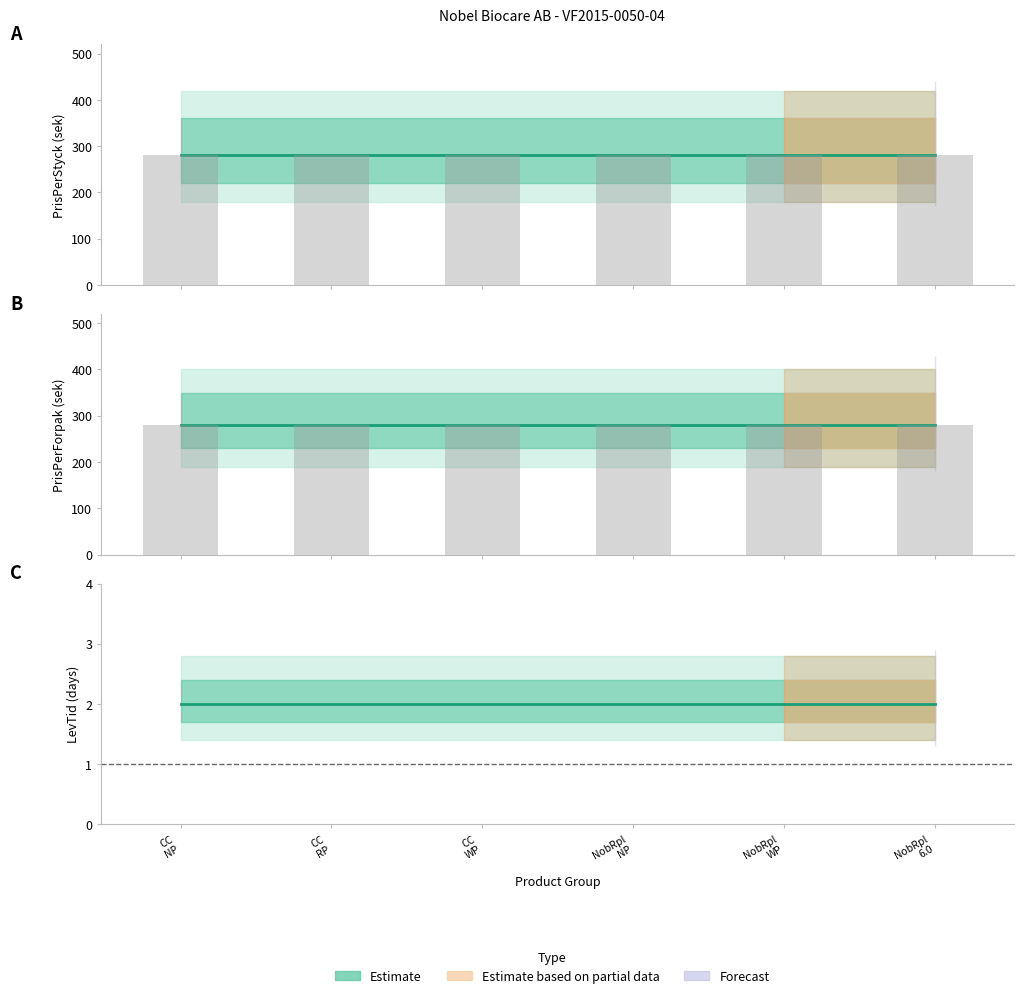

What is the sum of all LevTid values?

12